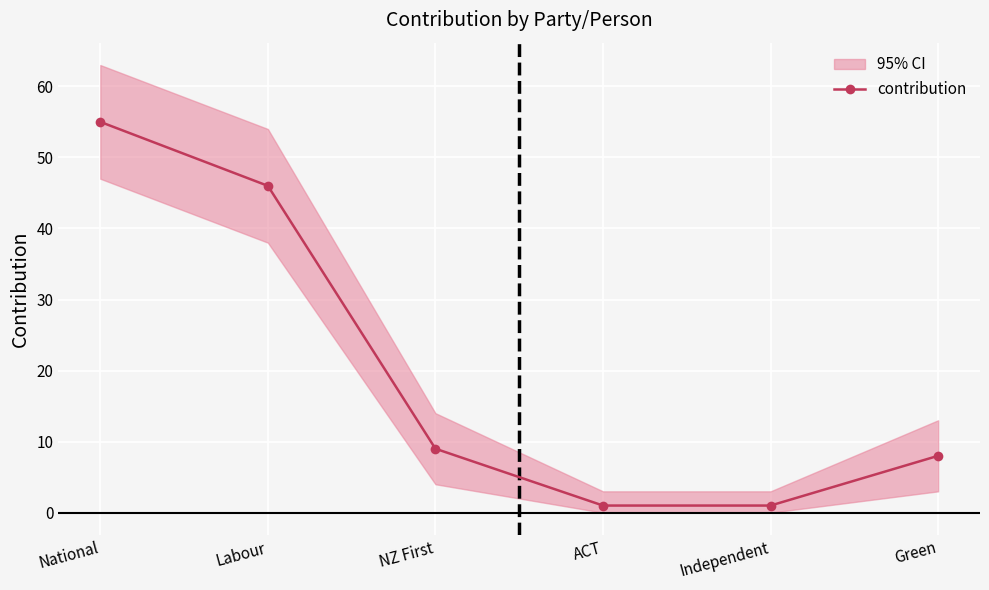

What is the label of the 2nd point from the left?

Labour